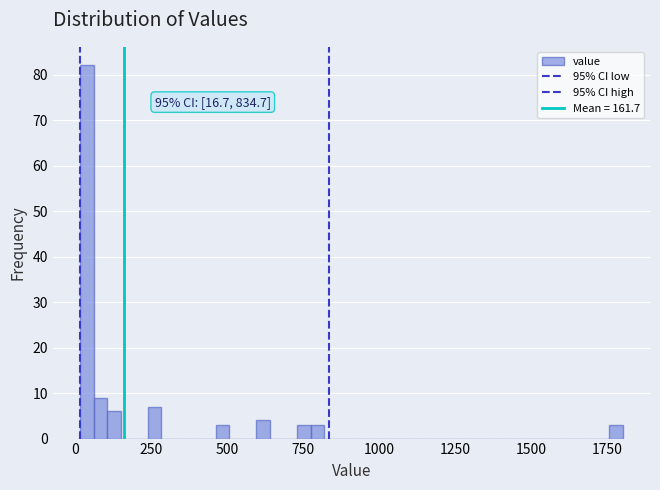

Around what value on the x-axis is the tallest bar? Give the approximate position of its centre, as read against the axis.

50